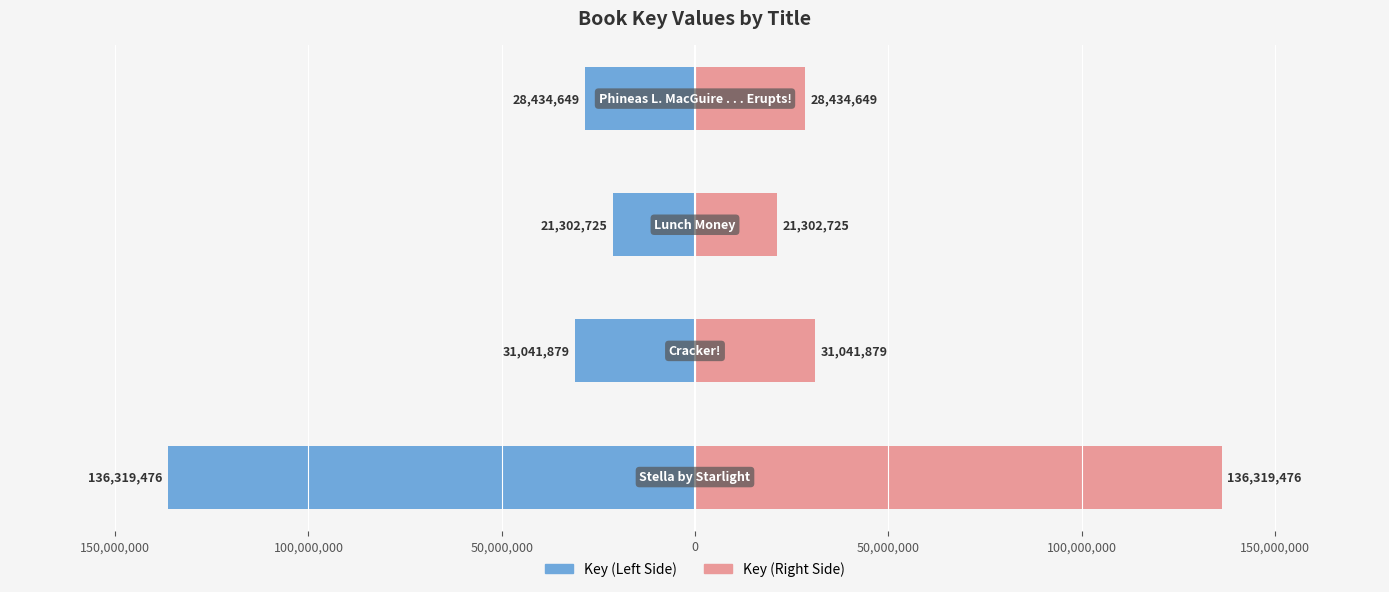

What is the average value of the Key (Right) series?

54274682